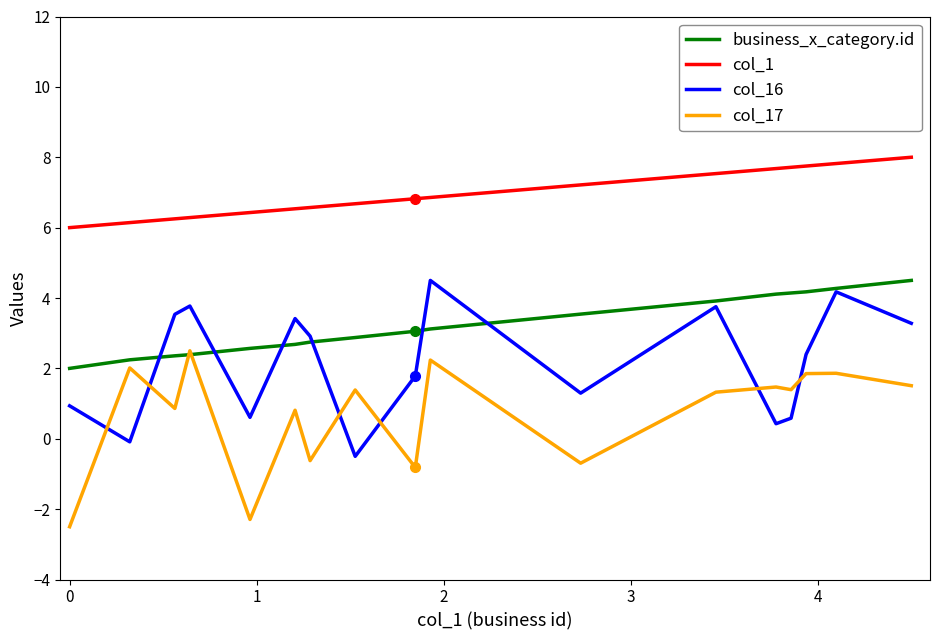

True or false: col_16 and col_1 intersect in this chart.

False